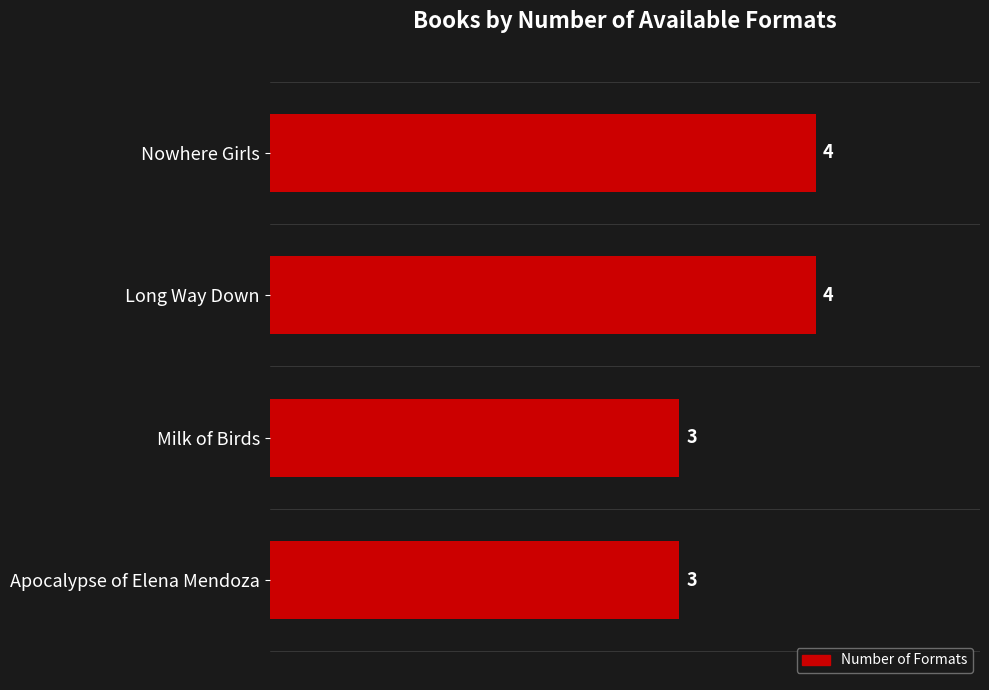

How many values are between 3 and 4?

4